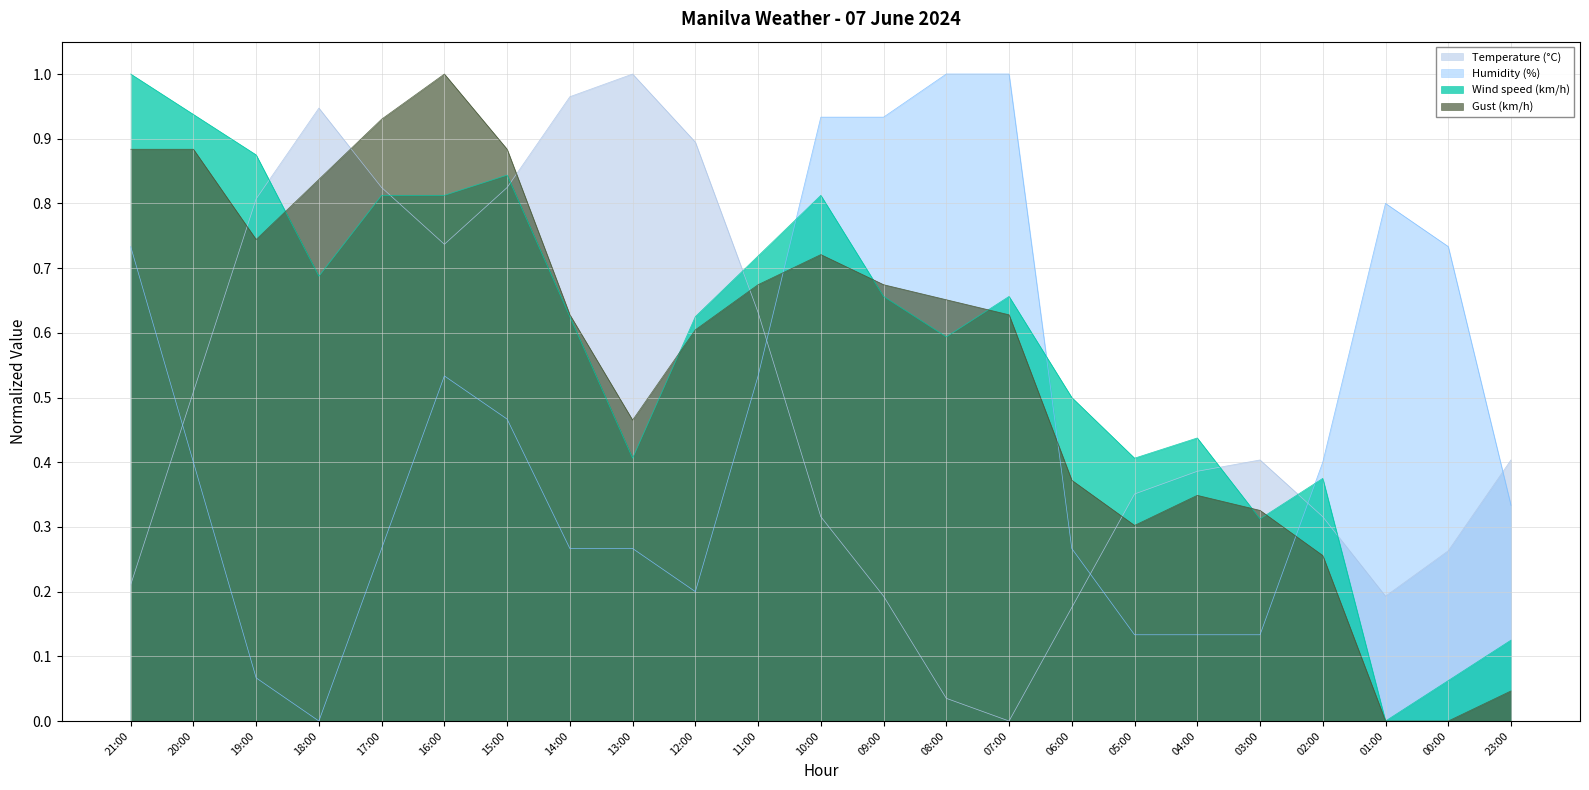

What is the label of the 1st point from the right?

23:00